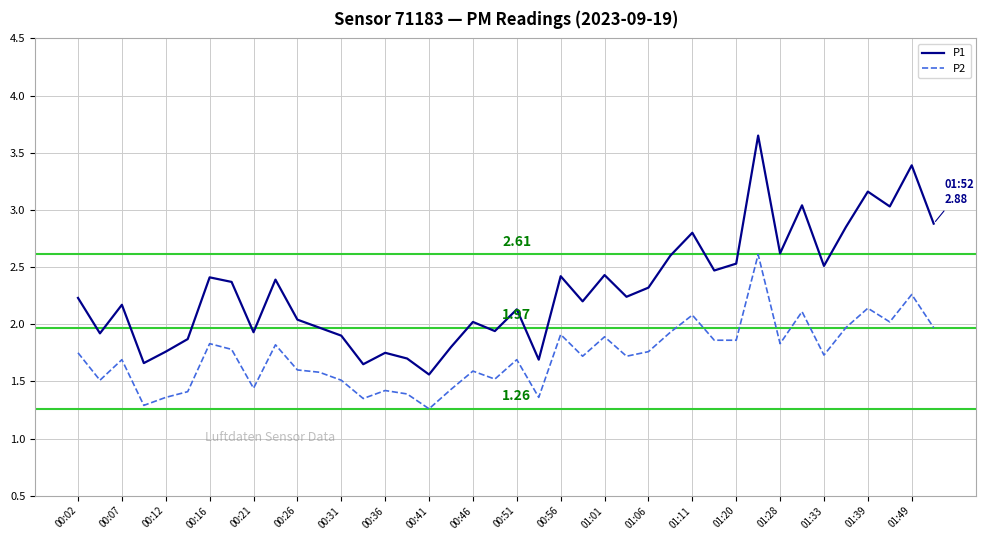

True or false: P2 has more than 1 interior local peaks.

True